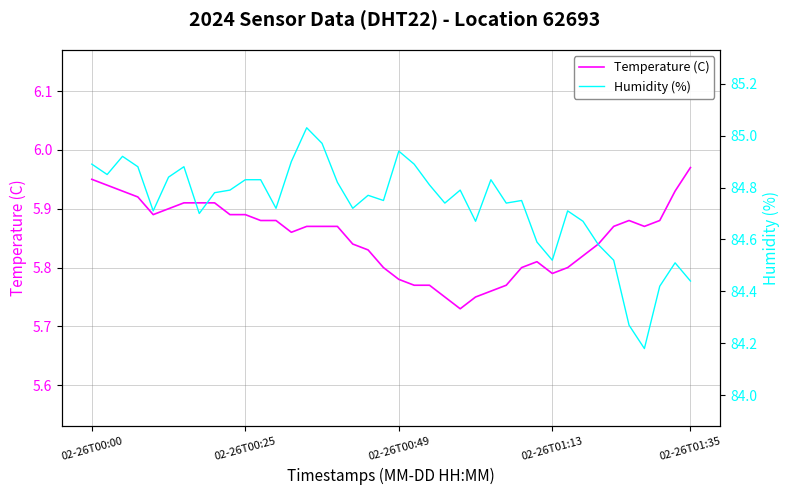

The value of Humidity (%) at 38 is 84.5. True or false?

True